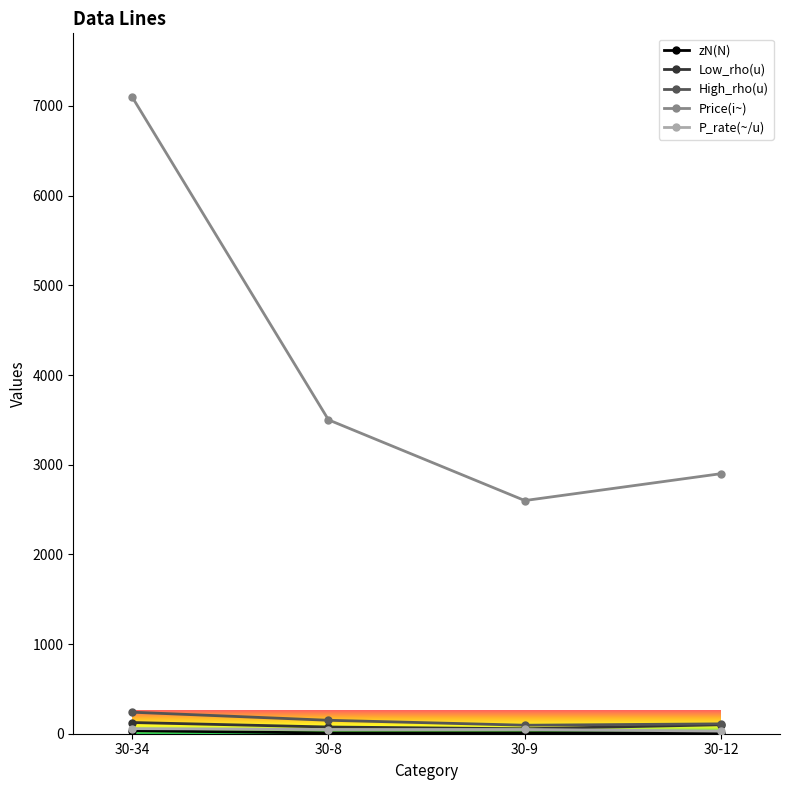

What is the maximum value shown in the chart?

7100.0